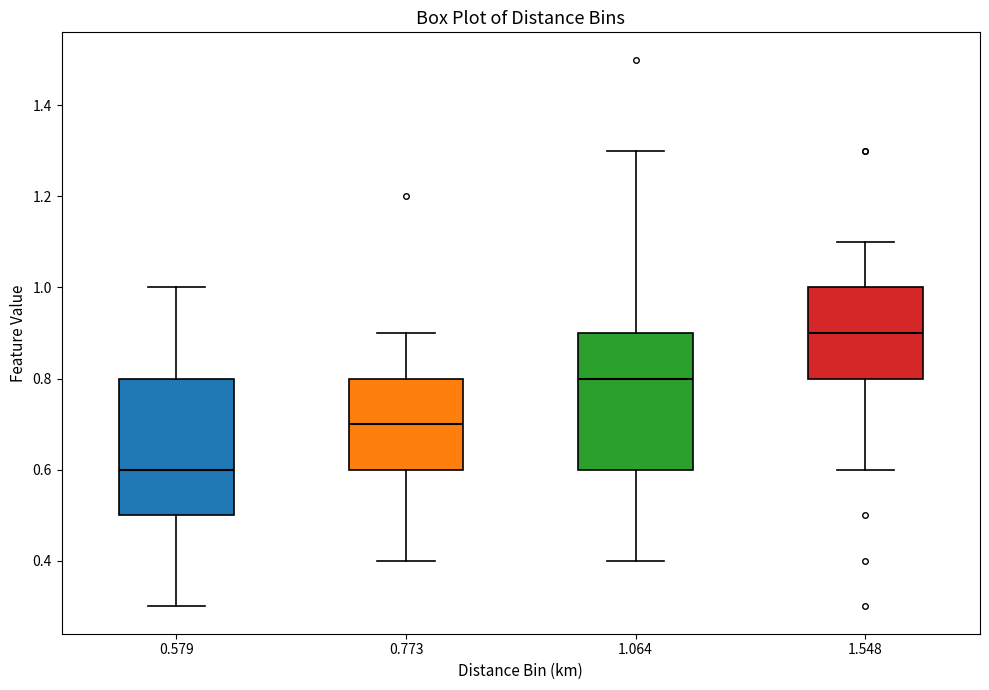

Which box has the highest median line?

1.548